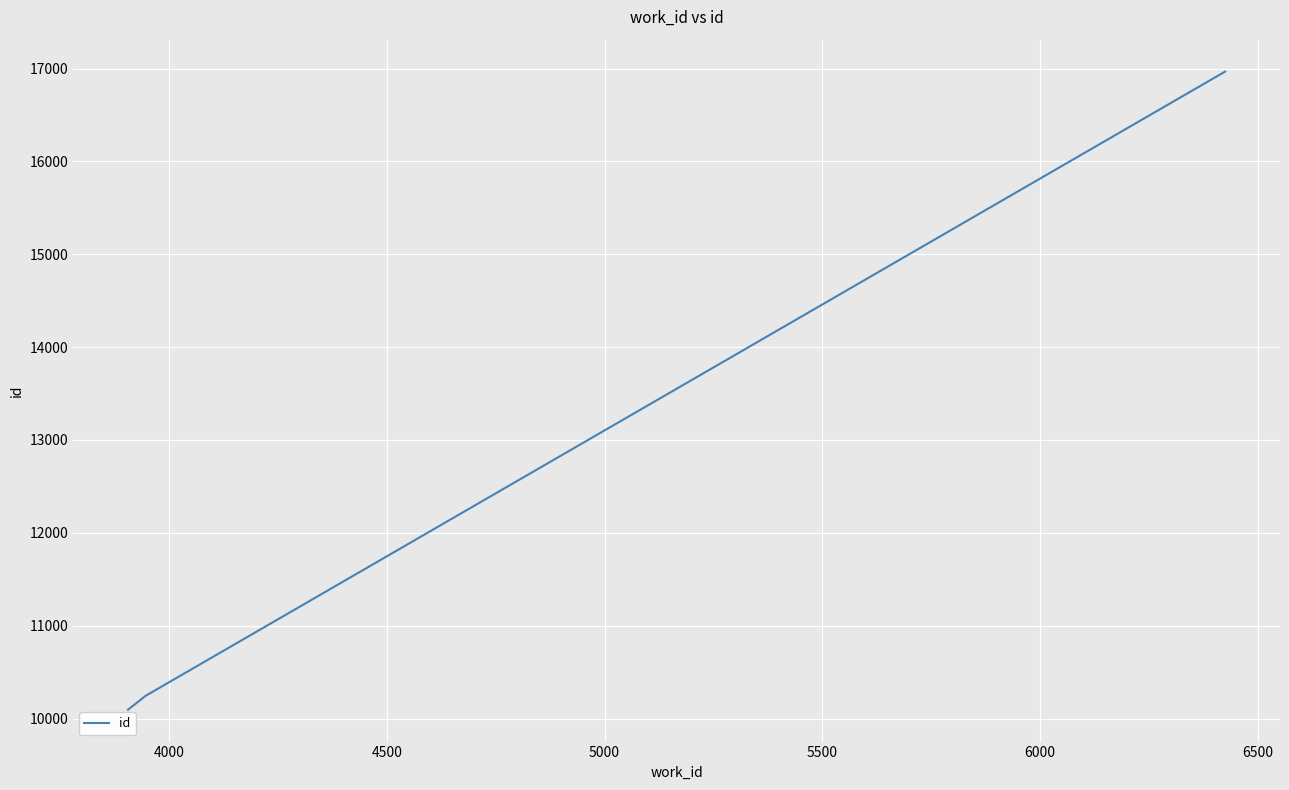

What is the sum of all values?

37310